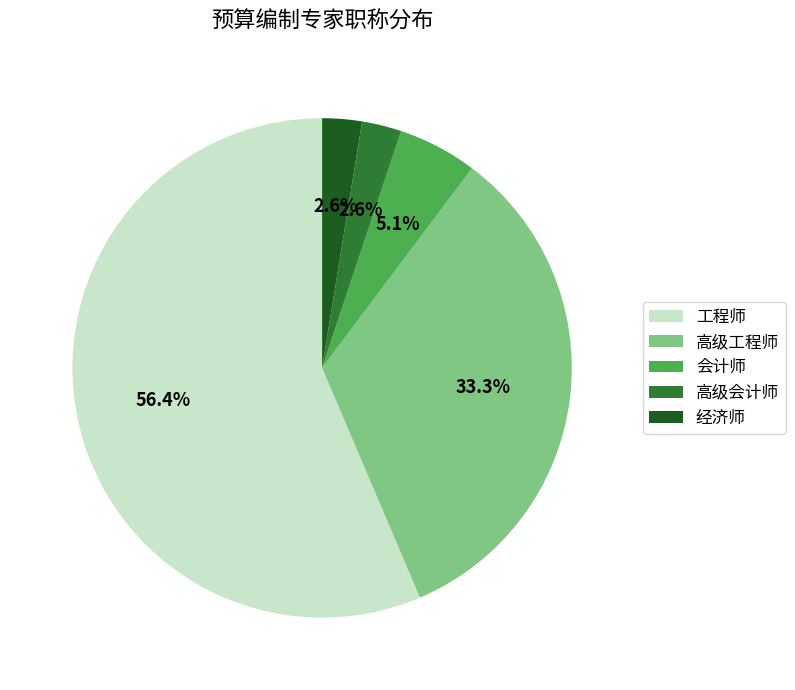

What is the majority slice?

工程师